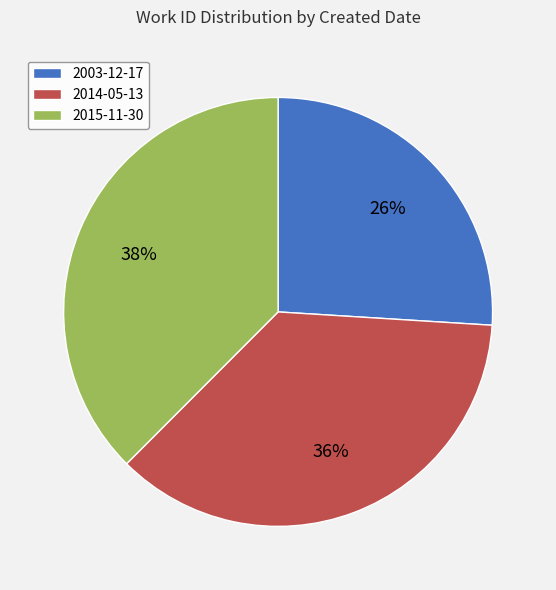

Combined, do 2015-11-30 and 2014-05-13 account for over 50%?

Yes